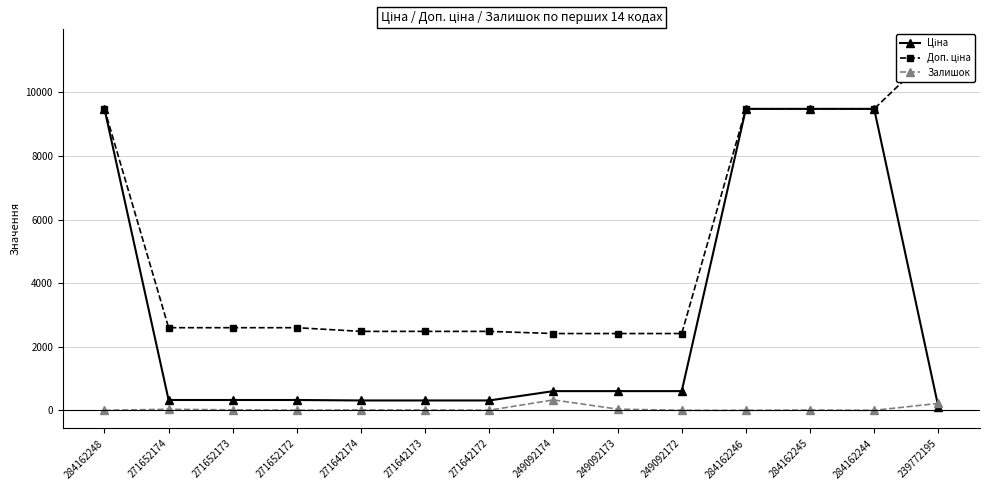

Which category has the lowest value across all series?

284162248